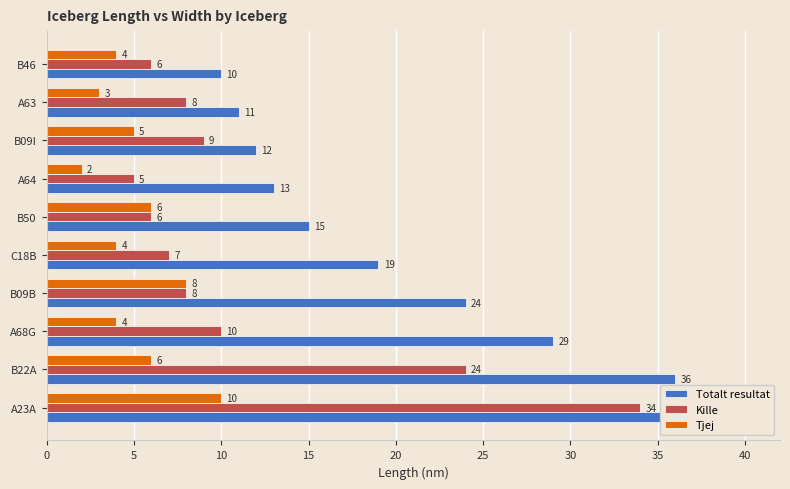

What are all the series names shown in the legend?

Totalt resultat, Kille, Tjej